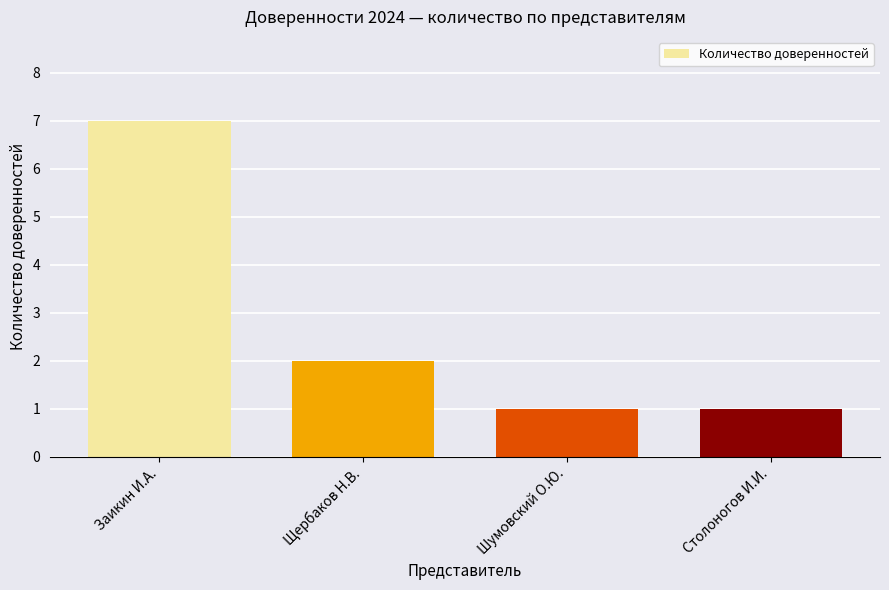

What is the sum of the values at Столоногов И.И. and Шумовский О.Ю.?

2